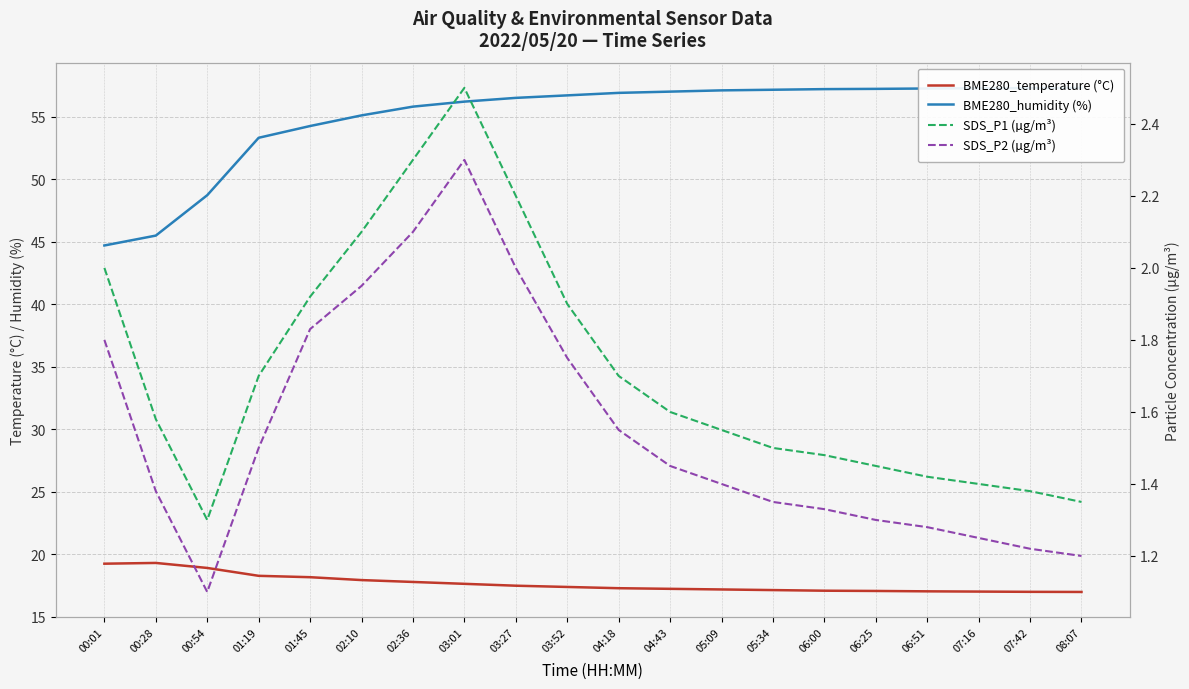

What is the value of the SDS_P1 (µg/m³) point at the 7th from the left?

2.3